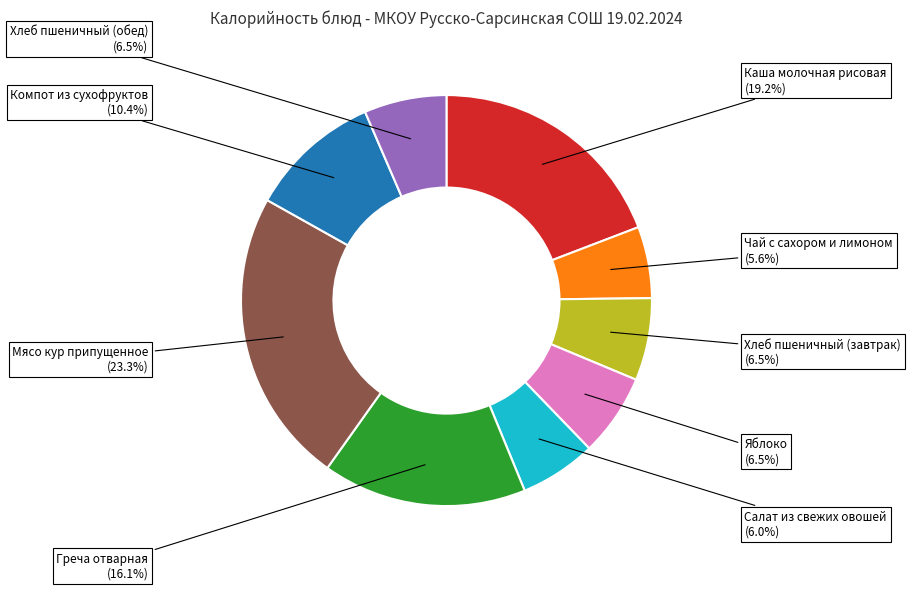

Does any single category account for the majority?

No